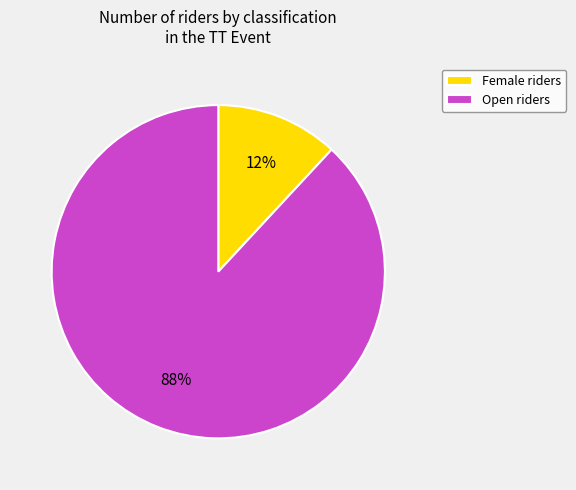

Combined, do Female riders and Open riders account for over 50%?

Yes